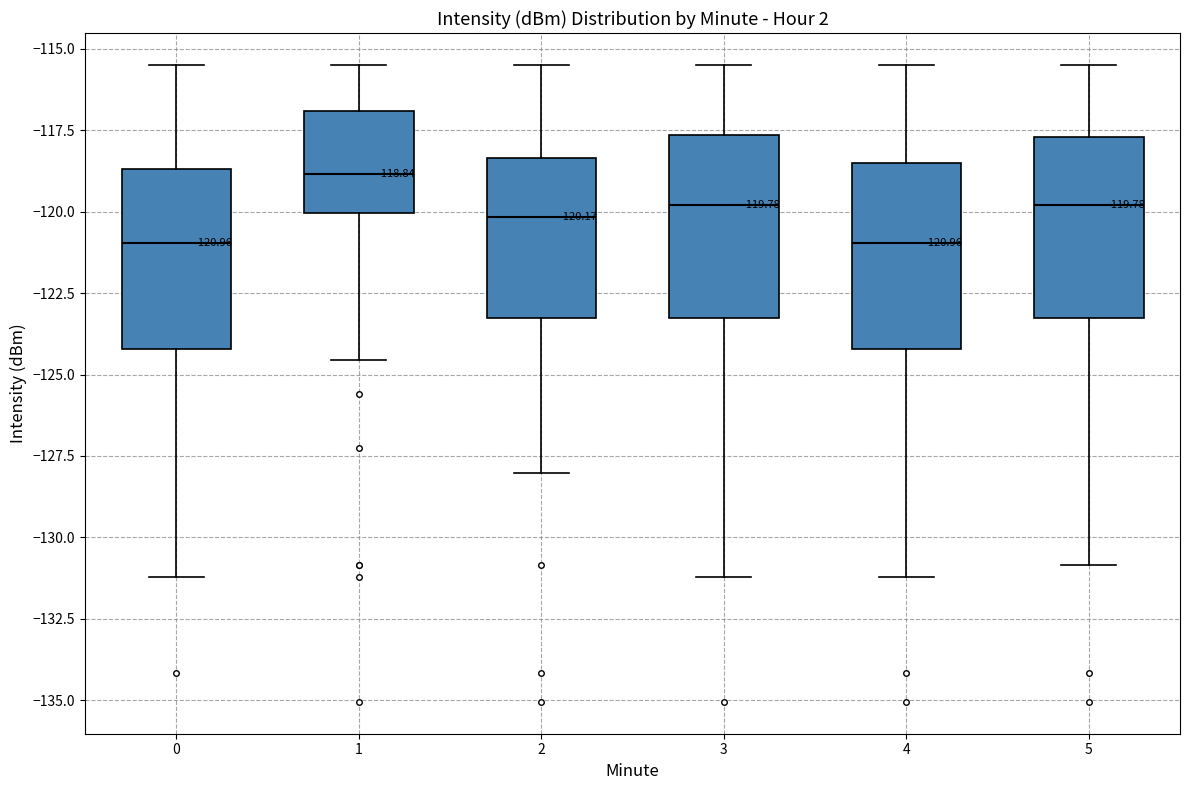

Which box has the highest median line?

1